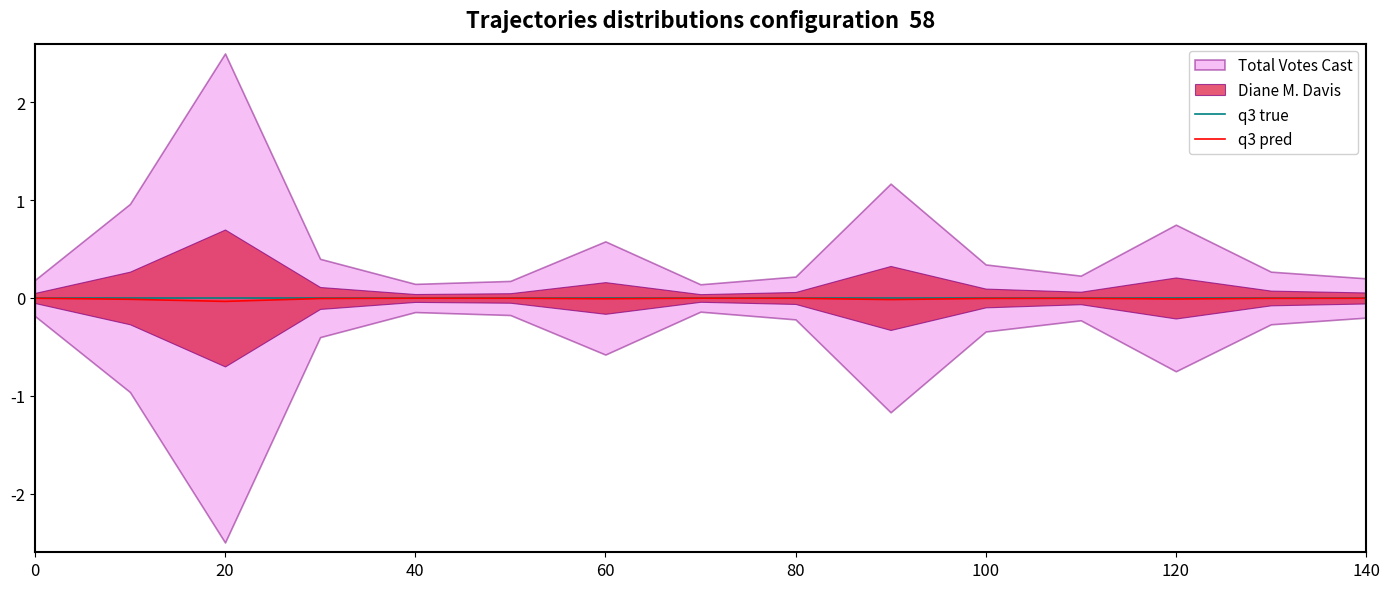

In q3 pred, how many points are higher than both neighbors (excluding endpoints)?

3